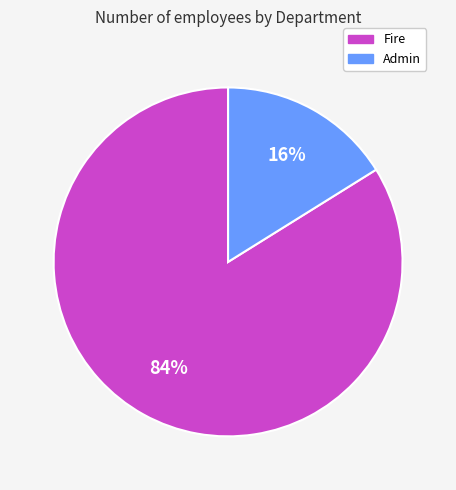

Between Admin and Fire, which is larger?

Fire